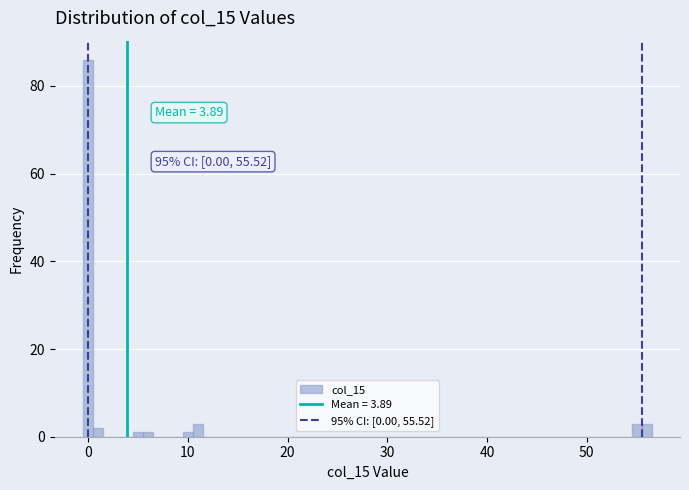

Read against the x-axis, roughly where is the centre of the tallest bar?

0